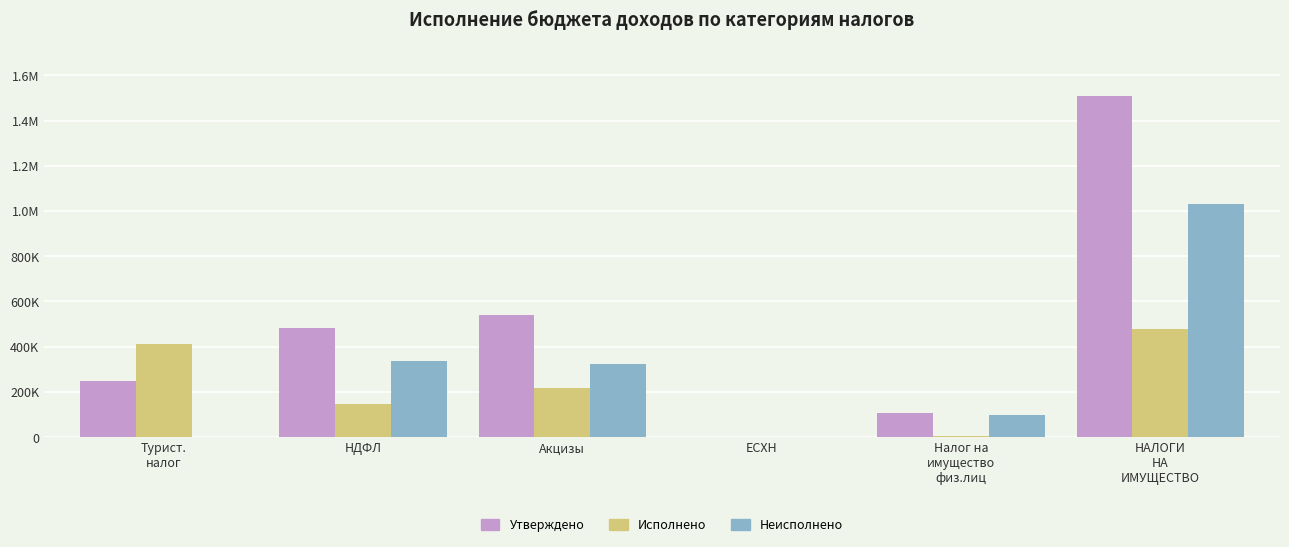

List the series in order of their peak value, highest first.

Утверждено, Неисполнено, Исполнено